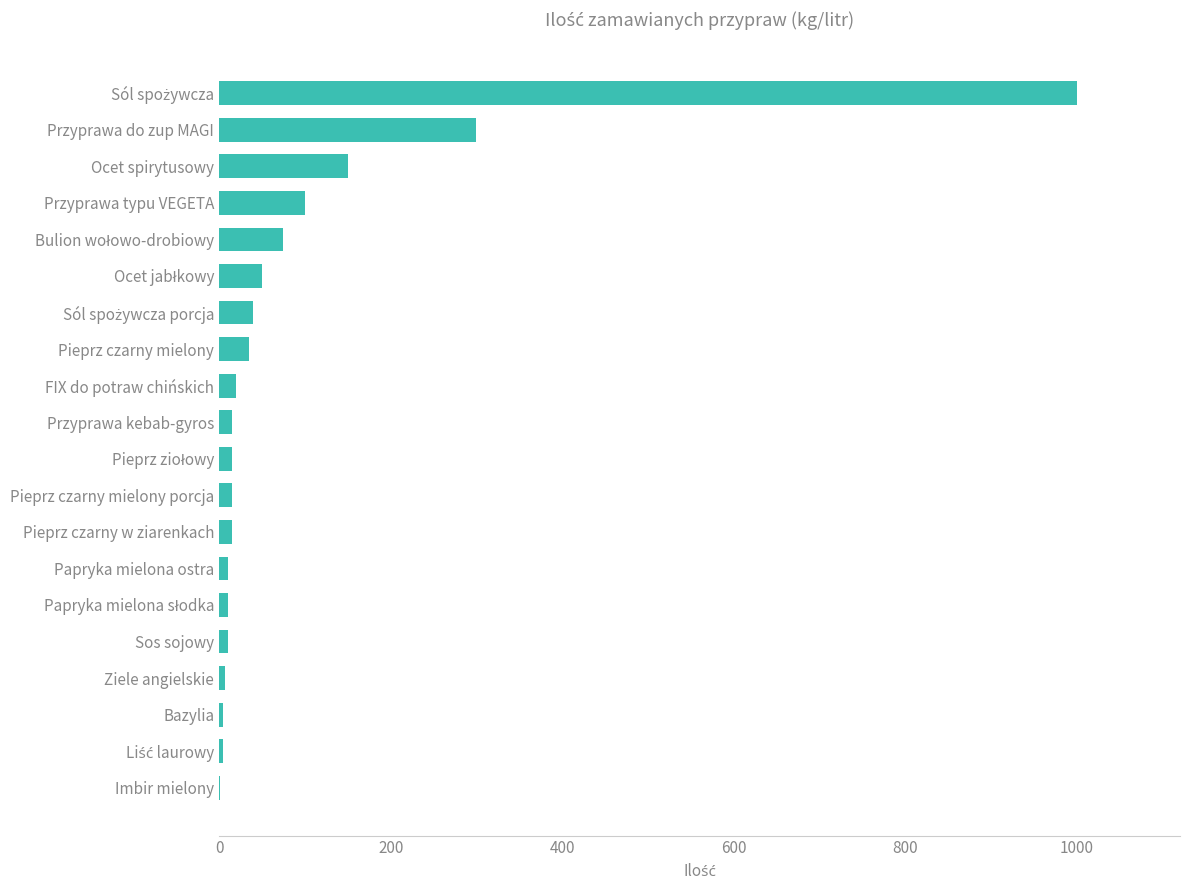

What is the sum of all values?

1878